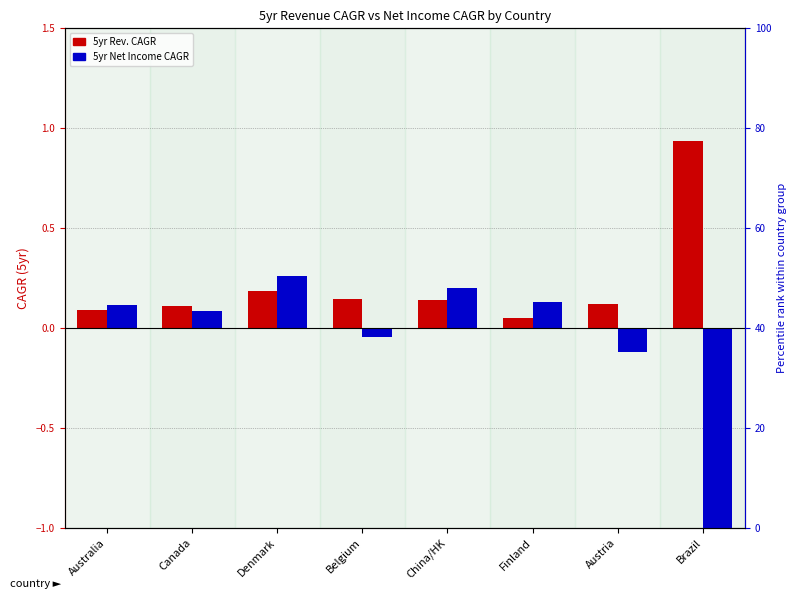

Reading right to left, transcribe all the data shown in this chart.

5yr Rev. CAGR: Brazil=0.9	Austria=0.1	Finland=0.1	China/HK=0.1	Belgium=0.1	Denmark=0.2	Canada=0.1	Australia=0.1
5yr Net Income CAGR: Brazil=-1.0	Austria=-0.1	Finland=0.1	China/HK=0.2	Belgium=-0.0	Denmark=0.3	Canada=0.1	Australia=0.1